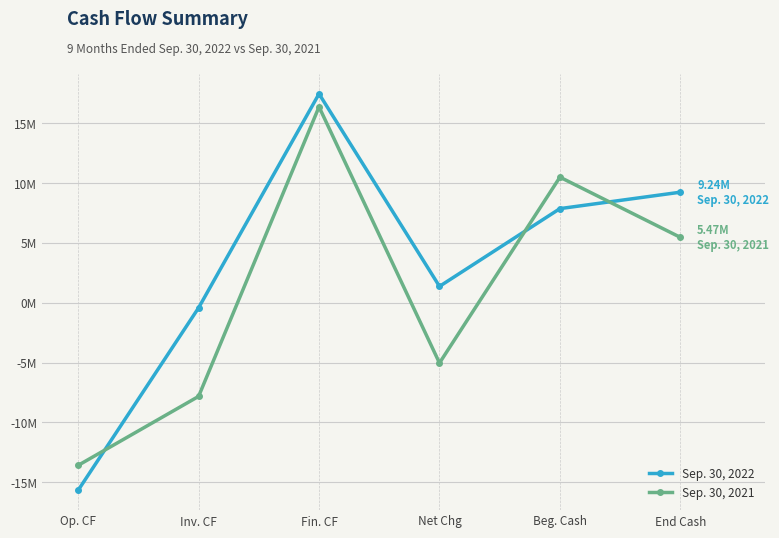

Does the chart display data point markers on the line(s)?

Yes